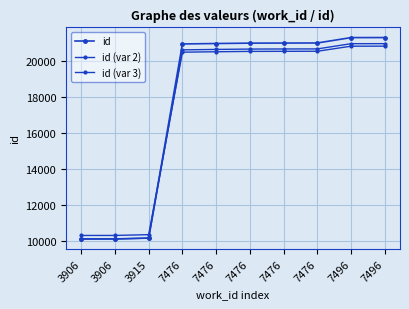

What is the value of the id (var 2) point at the 9th from the left?

20980.4